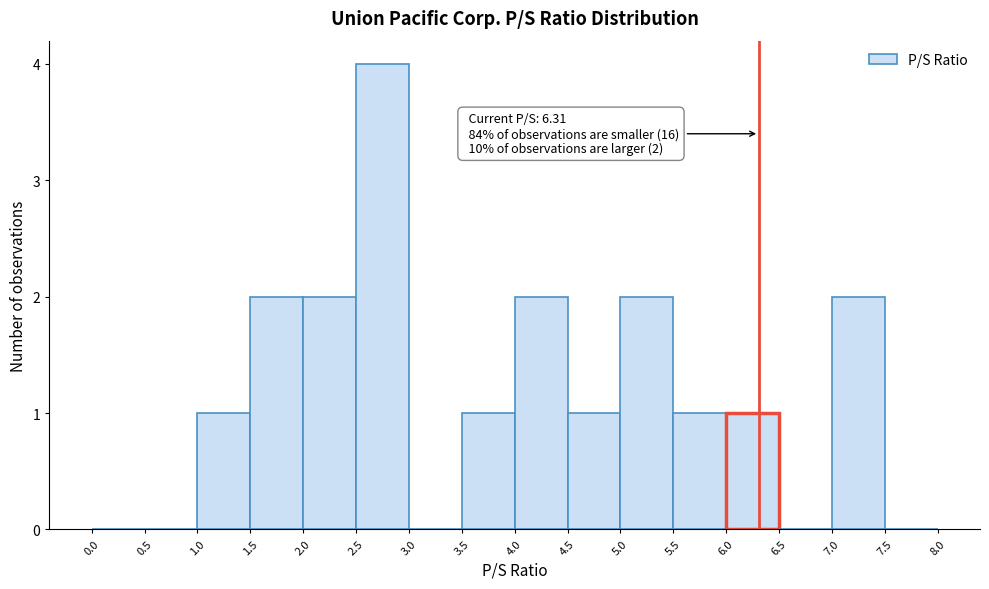

Which range on the x-axis has the tallest bar?

2.5 to 3.0